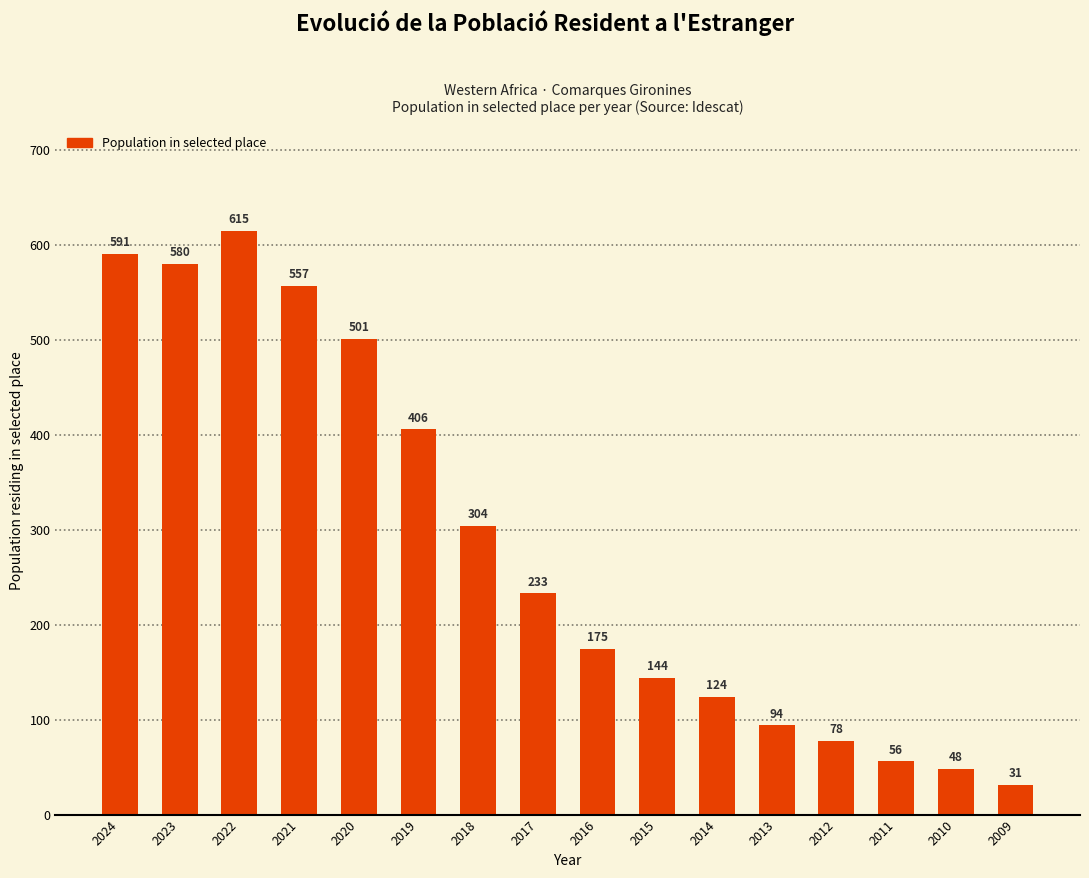

What value does the data have at 2020, to the nearest 100?

500